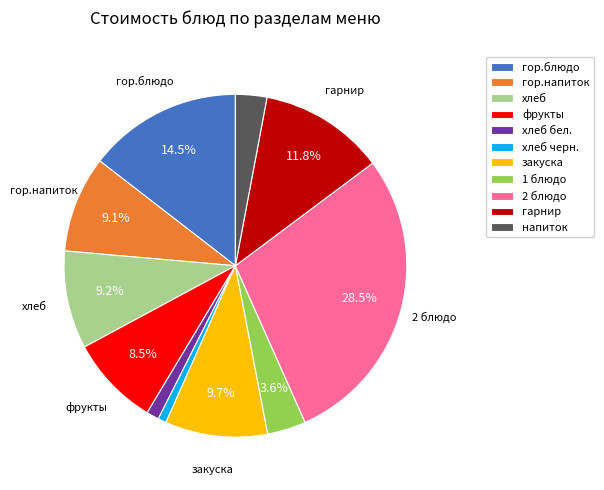

What percentage is the хлеб slice, to the nearest percent?

9%